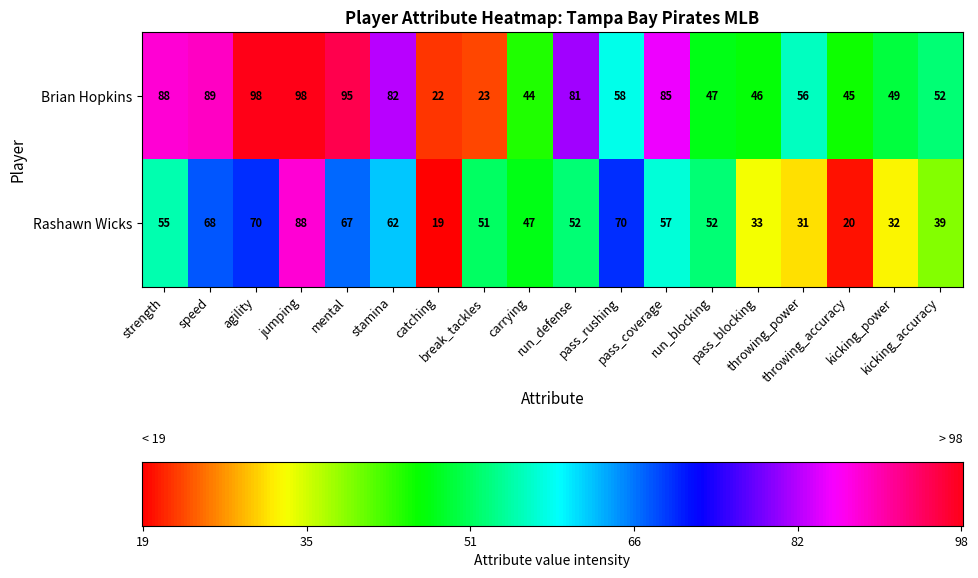

True or false: Rashawn Wicks has a value of 19 at catching.

True